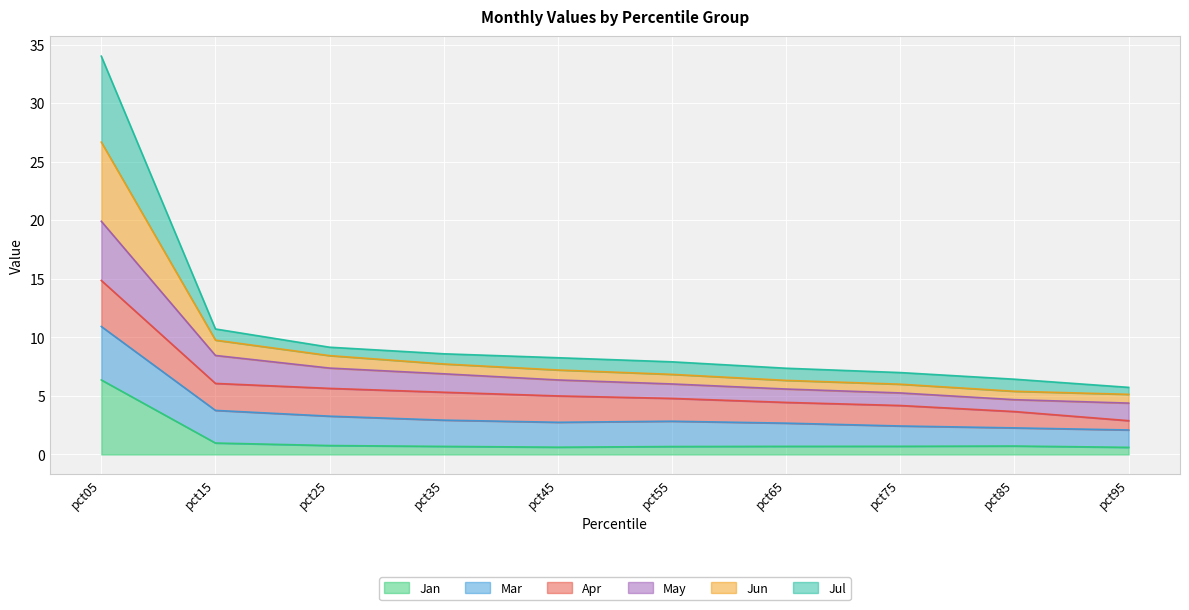

At which label does Jan reach its peak?

pct05